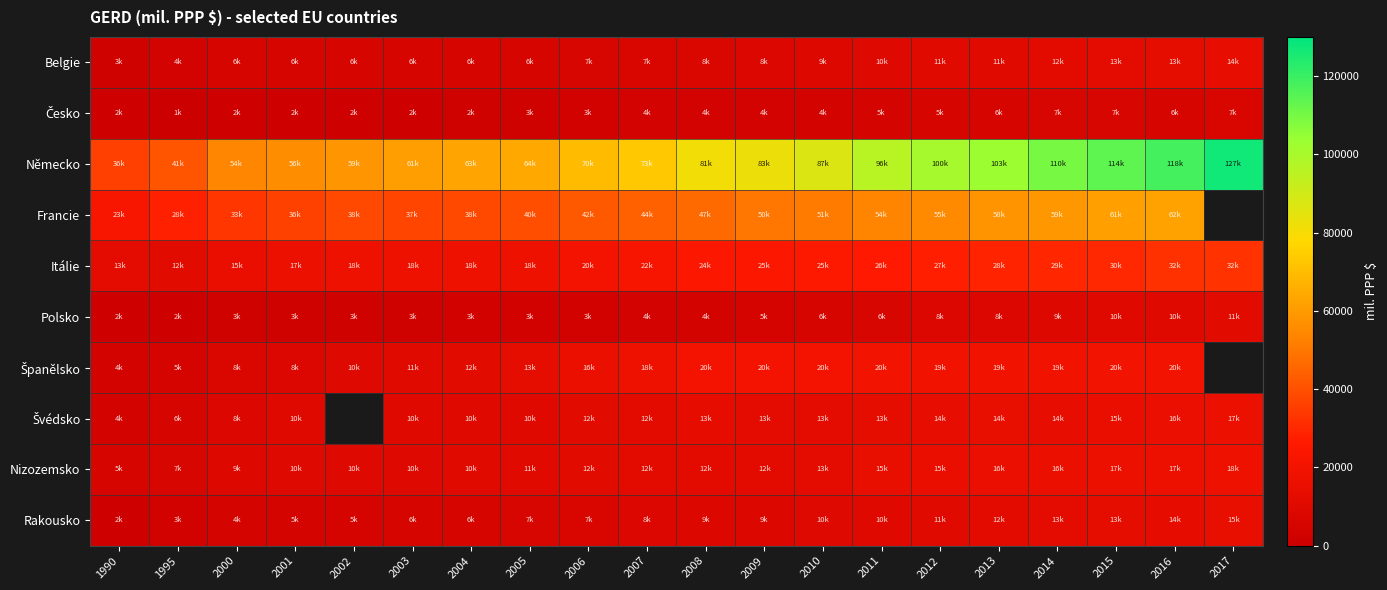

How many data points in Švédsko are above 12555?

10